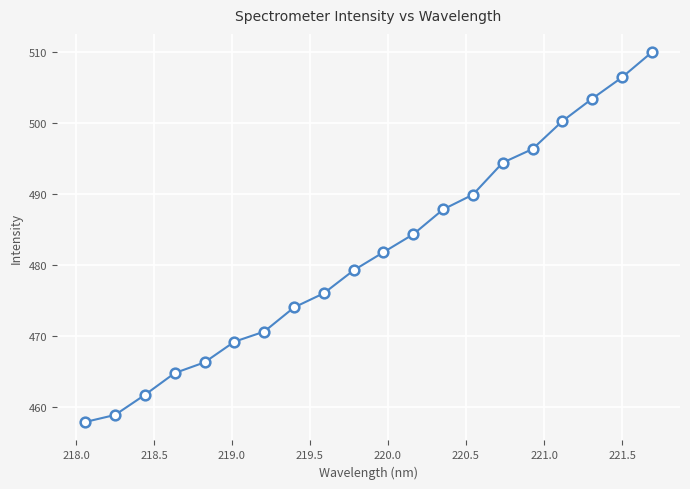

What is the value of the 4th point from the left?

464.8